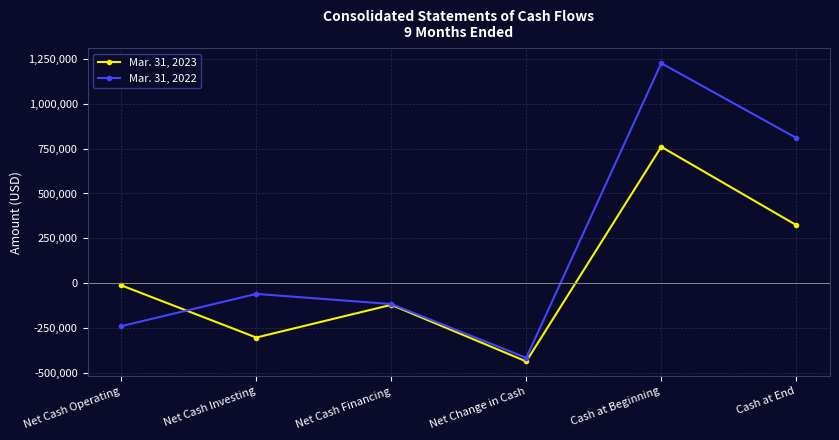

Between which two adjacent categories do Mar. 31, 2023 and Mar. 31, 2022 first intersect?

Net Cash Operating and Net Cash Investing